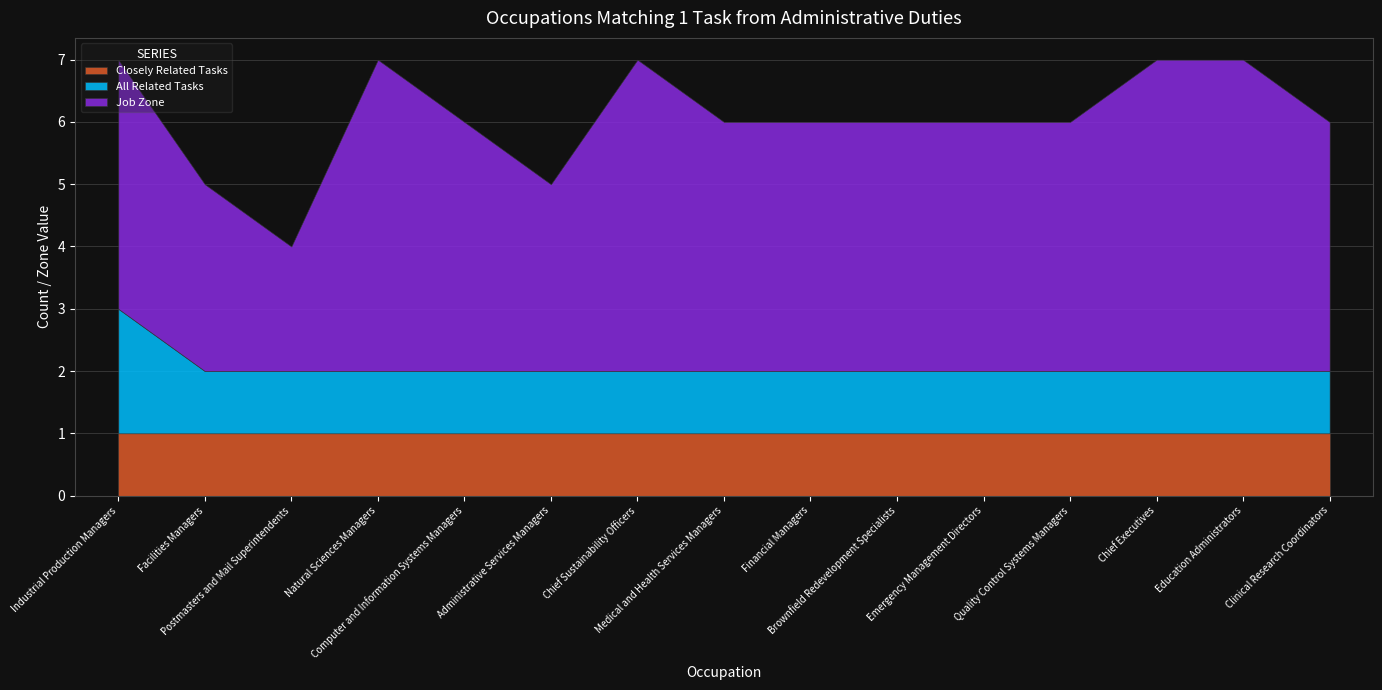

What are all the series names shown in the legend?

Closely Related Tasks, All Related Tasks, Job Zone